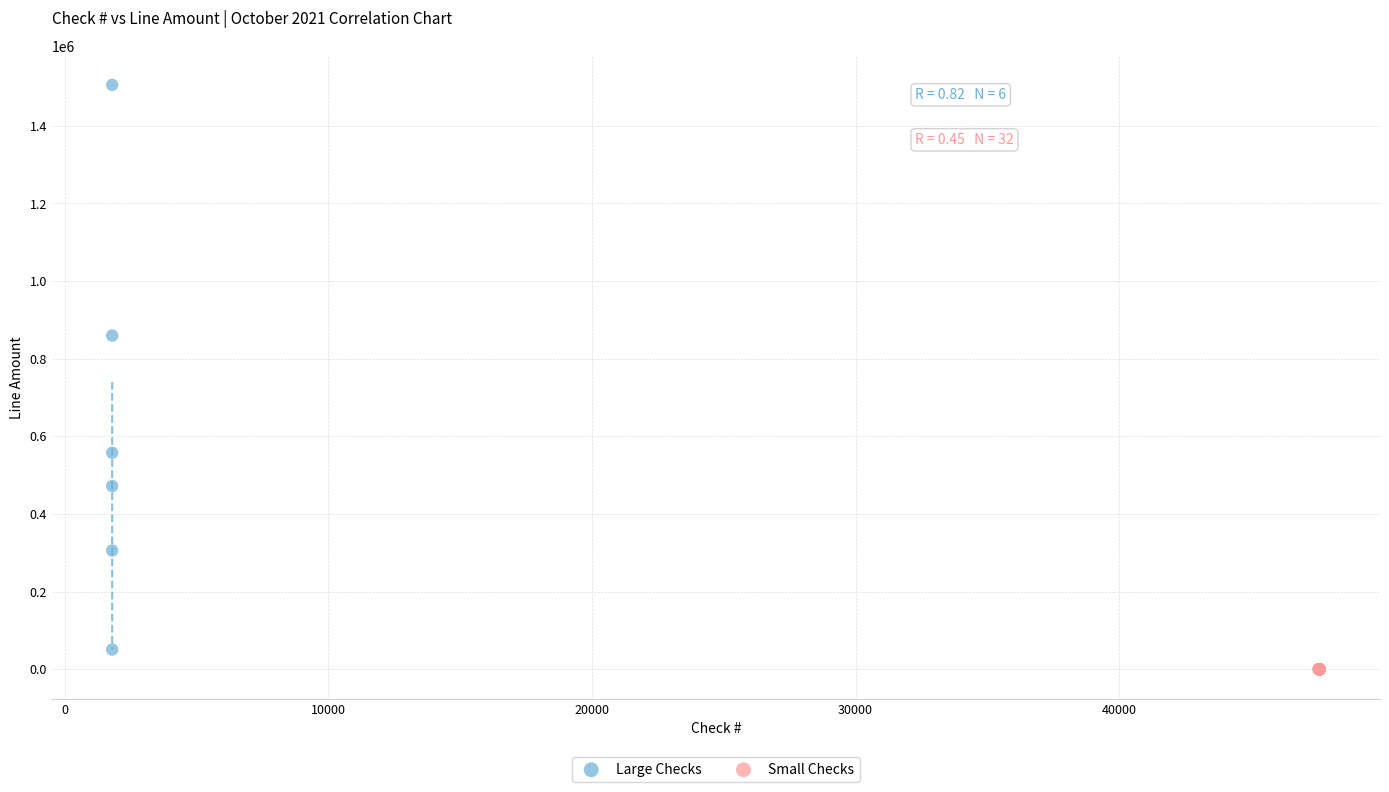

Which series contains the highest Y value?

Large Checks